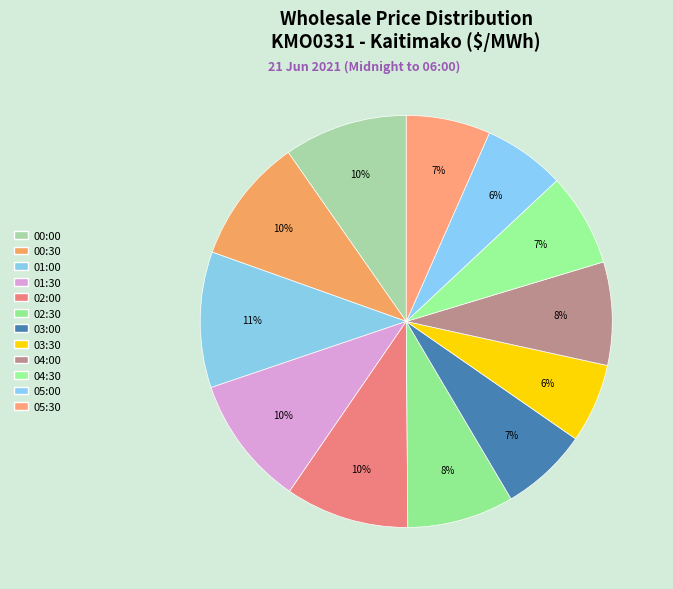

Approximately how many times larger is the value at 02:00 compared to 05:00?

1.5